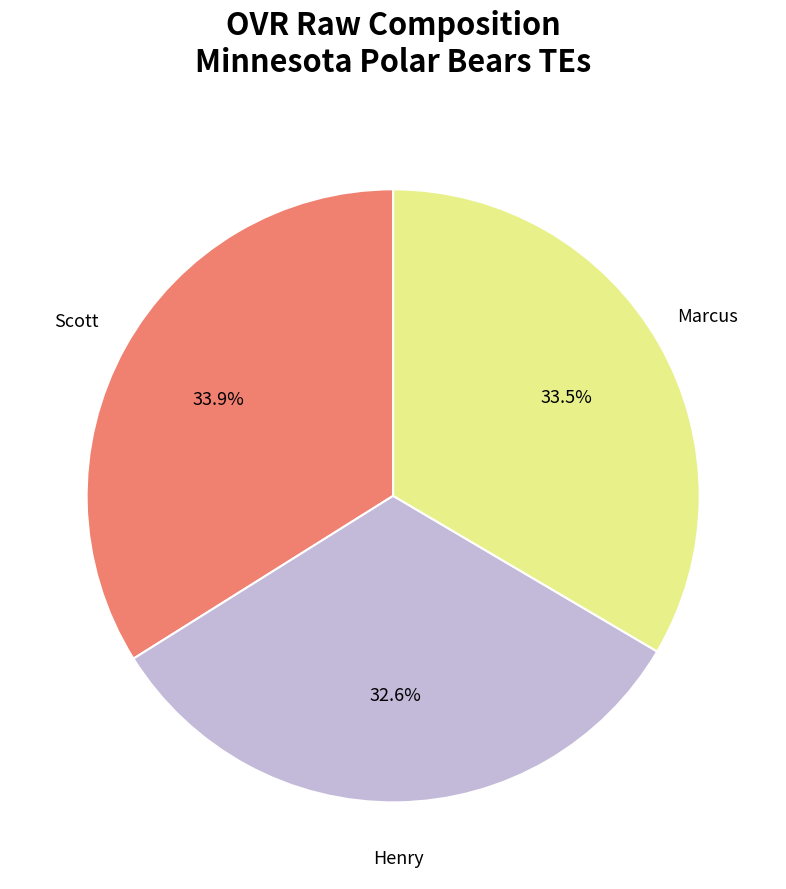

To the nearest percent, what is the difference between the largest and smallest slice percentages?

1%